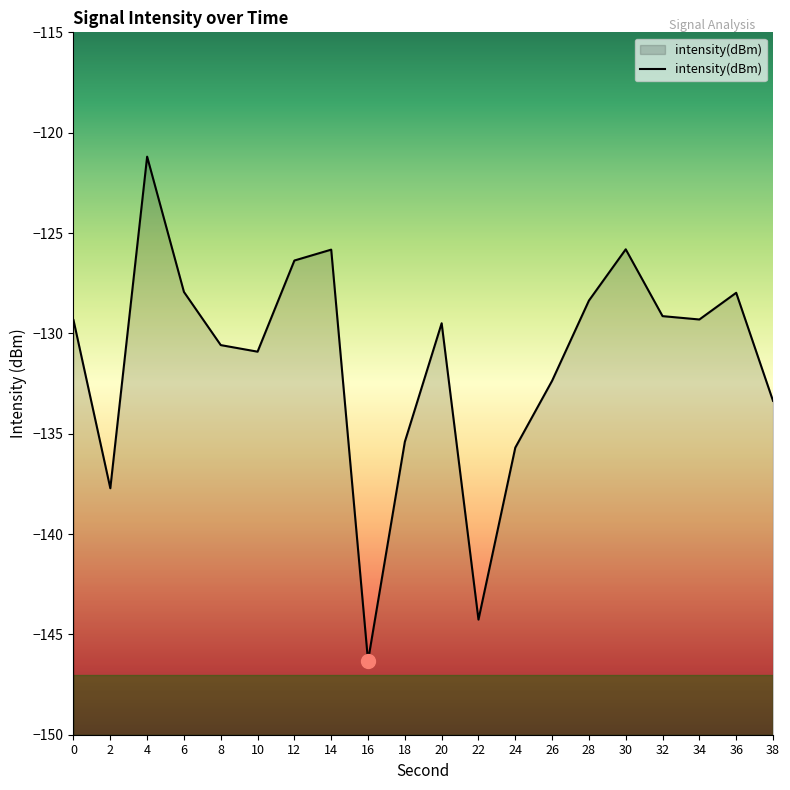

How many categories are shown in the chart?

20